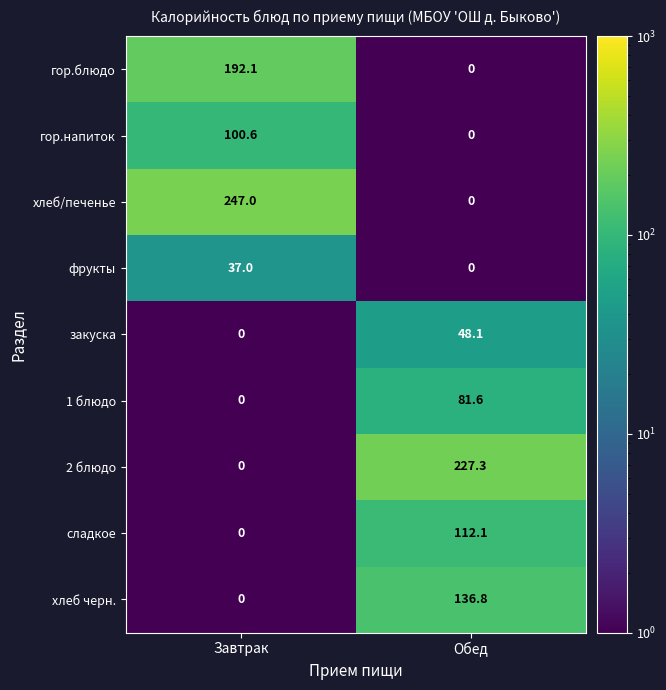

Reading right to left, what are all the values shown in this chart?

гор.блюдо: Обед=0.0	Завтрак=192.1
гор.напиток: Обед=0.0	Завтрак=100.6
хлеб/печенье: Обед=0.0	Завтрак=247.0
фрукты: Обед=0.0	Завтрак=37.0
закуска: Обед=48.1	Завтрак=0.0
1 блюдо: Обед=81.6	Завтрак=0.0
2 блюдо: Обед=227.3	Завтрак=0.0
сладкое: Обед=112.1	Завтрак=0.0
хлеб черн.: Обед=136.8	Завтрак=0.0